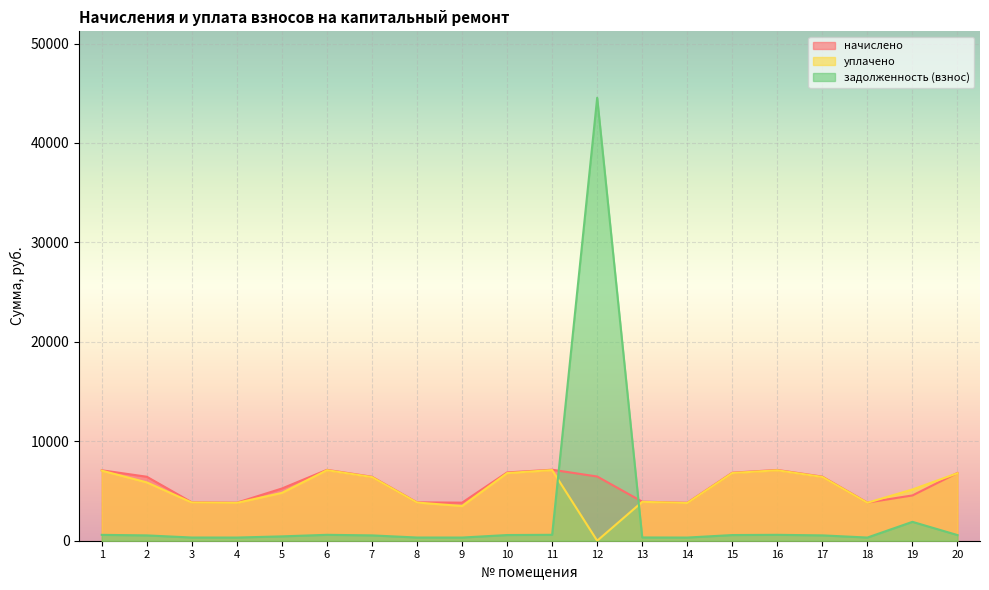

Is it true that начислено equals 3815.0 at 14?

True